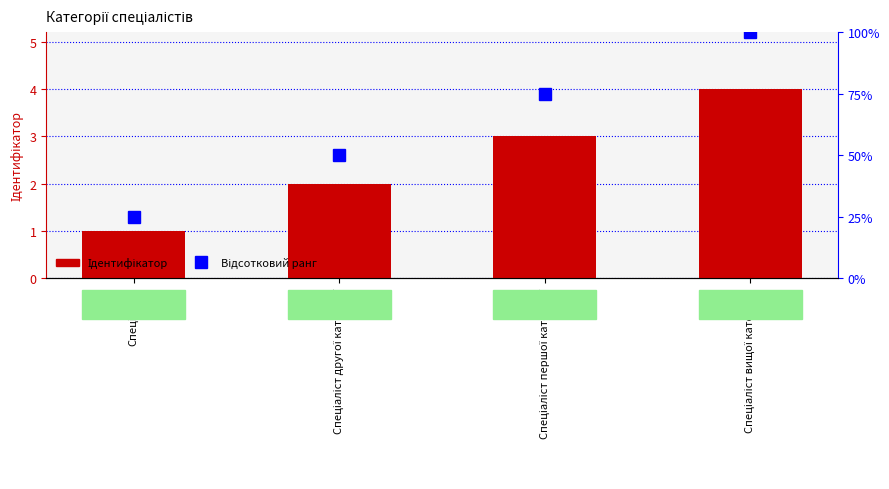

Between Спеціаліст другої категорії and Спеціаліст першої категорії, which series saw the biggest shift?

Ідентифікатор